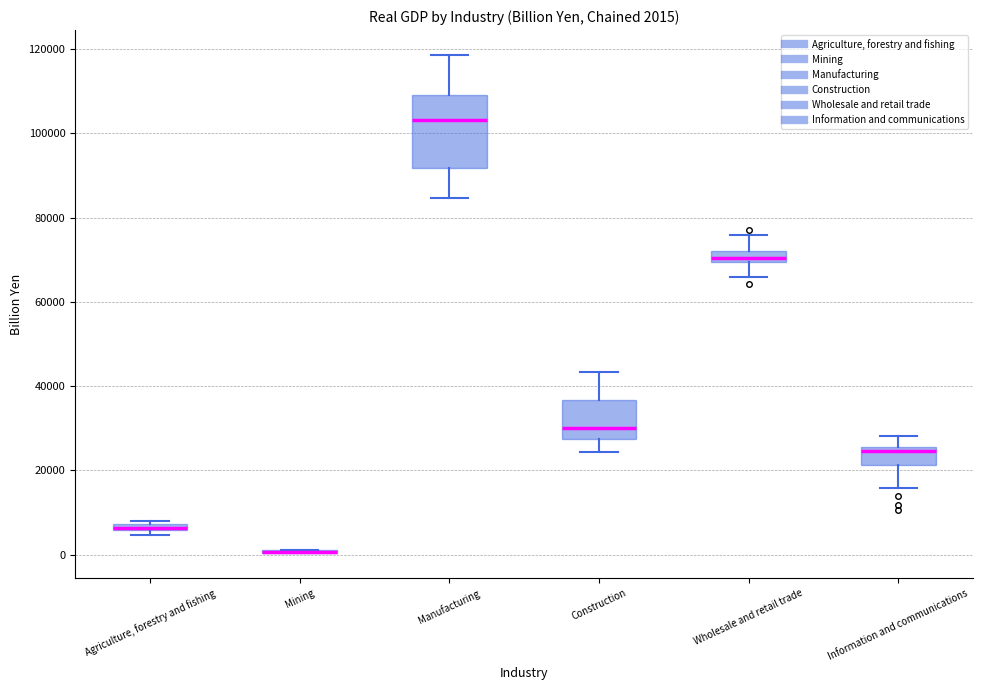

Which box is the tallest, from its lower edge to its upper edge?

Manufacturing